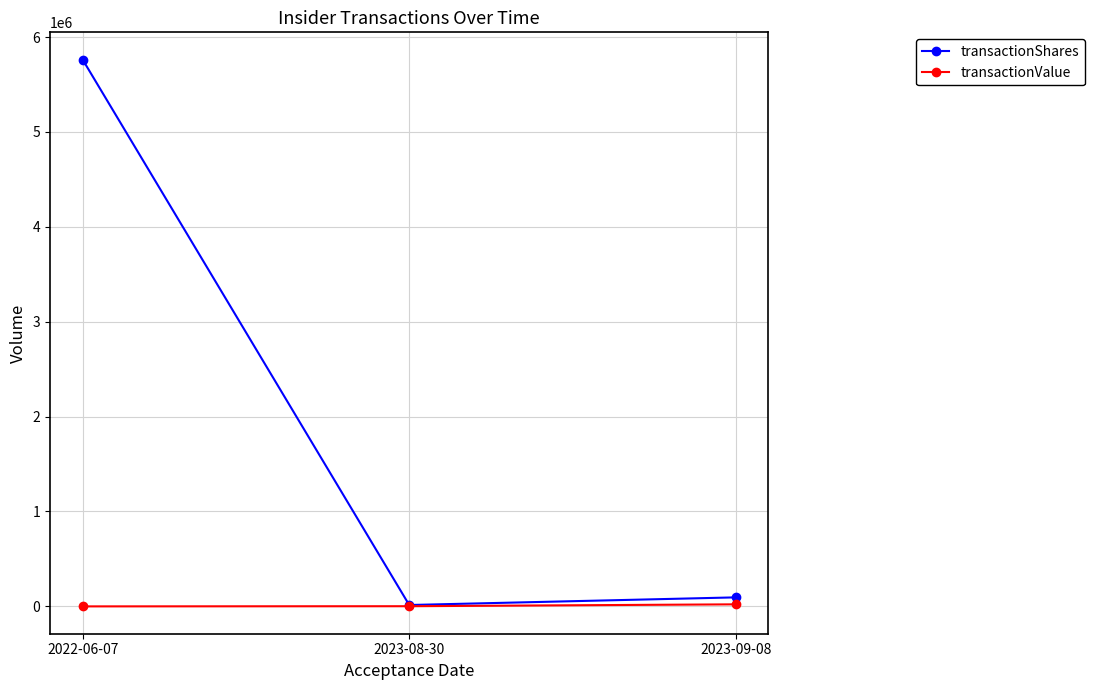

What is the highest value of the transactionShares series?

5761297